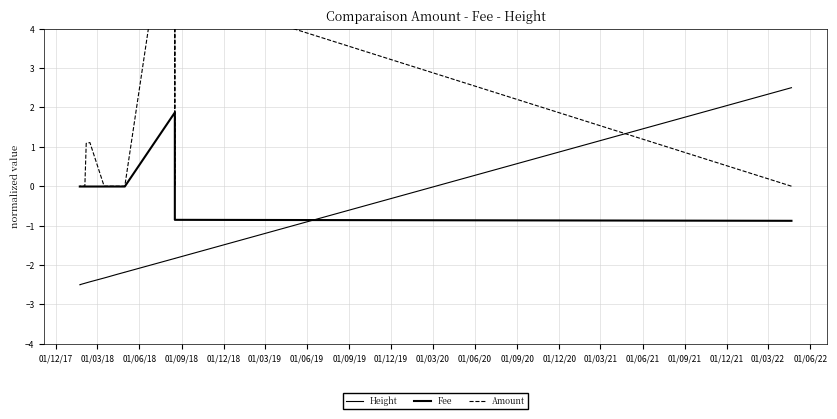

Is the value of Height at 01/12/21 greater than the value of Amount at 01/03/19?

No